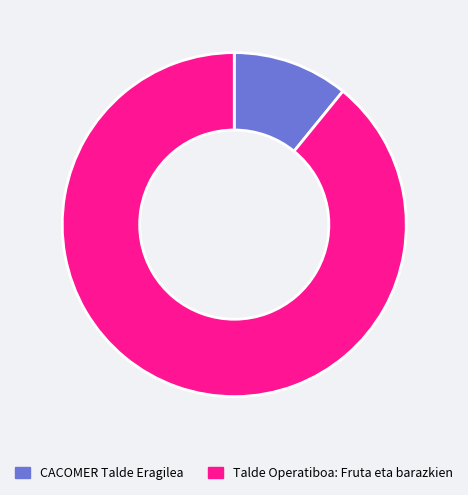

Which slice represents more than half of the pie?

Talde Operatiboa: Fruta eta barazkien